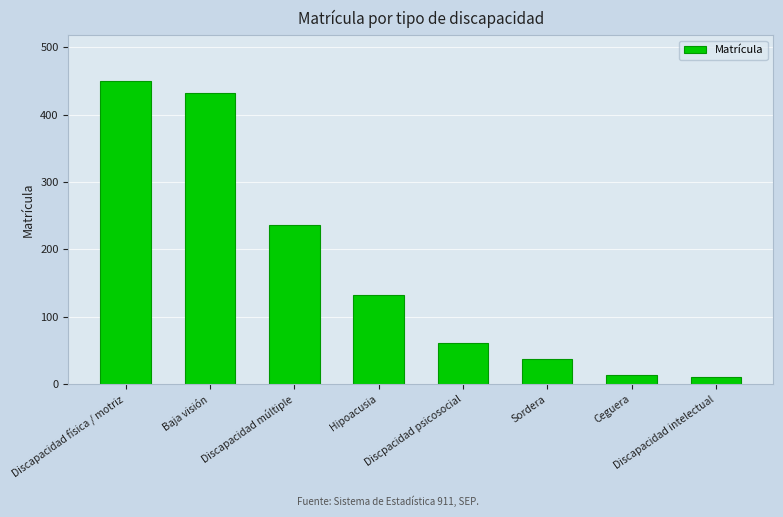

Count the number of categories in the chart.

8